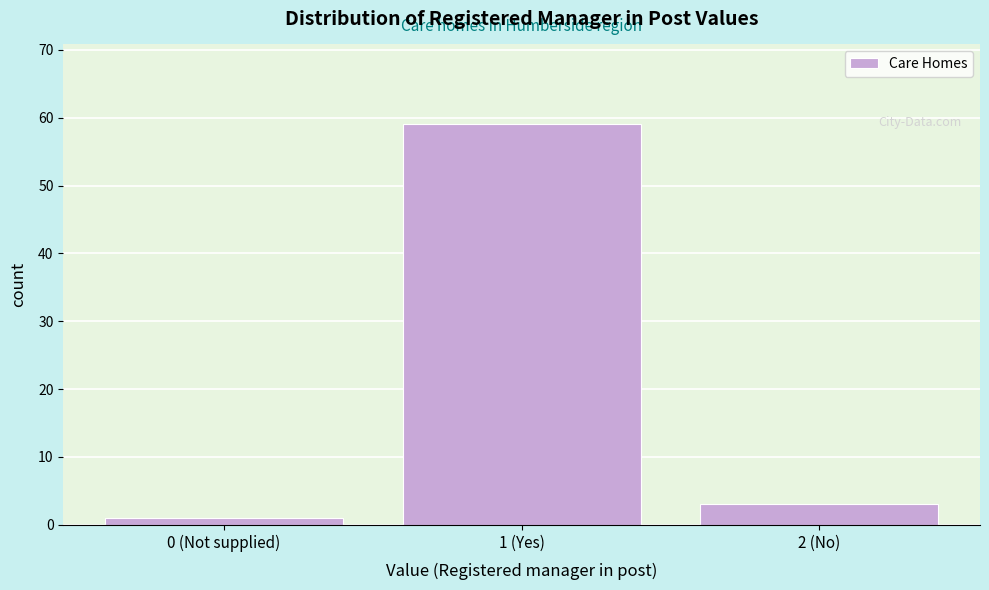

Reading right to left, transcribe all the data shown in this chart.

3	59	1